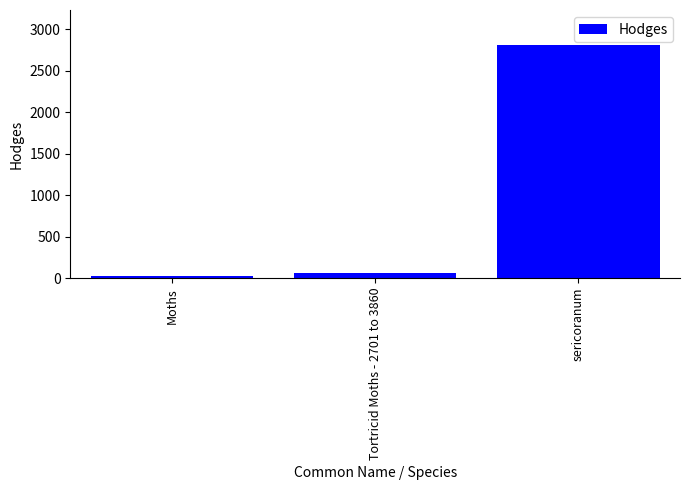

The value at Tortricid Moths - 2701 to 3860 is 62.1. True or false?

True